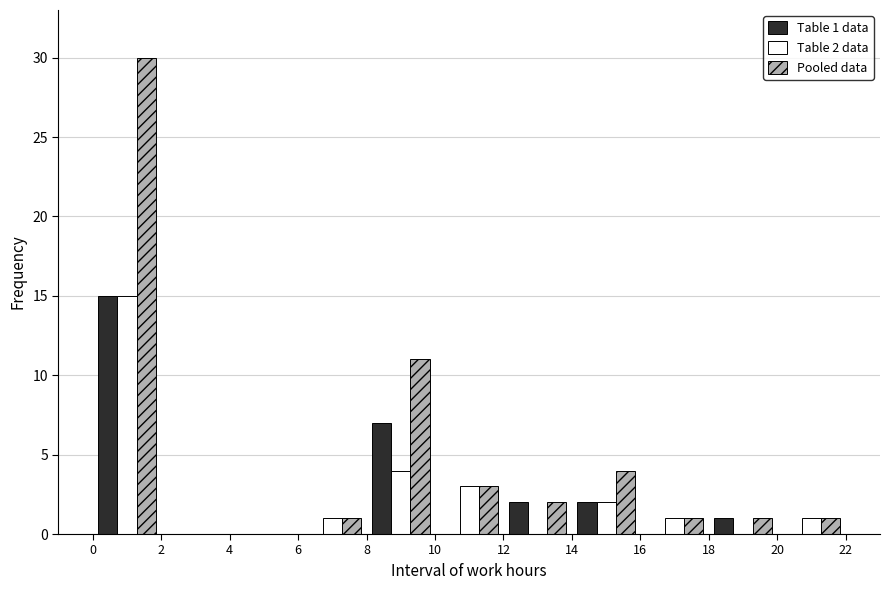

In the Table 1 data series, which range on the x-axis has the tallest bar?

0 to 2